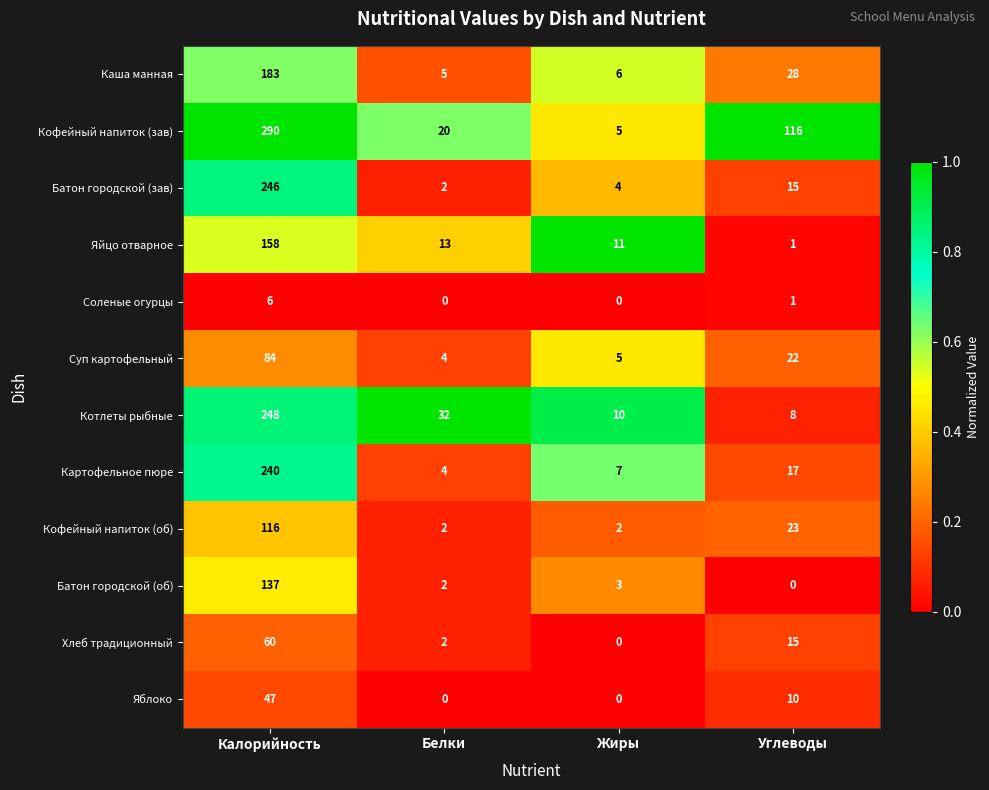

What is the total value across all series at Углеводы?

256